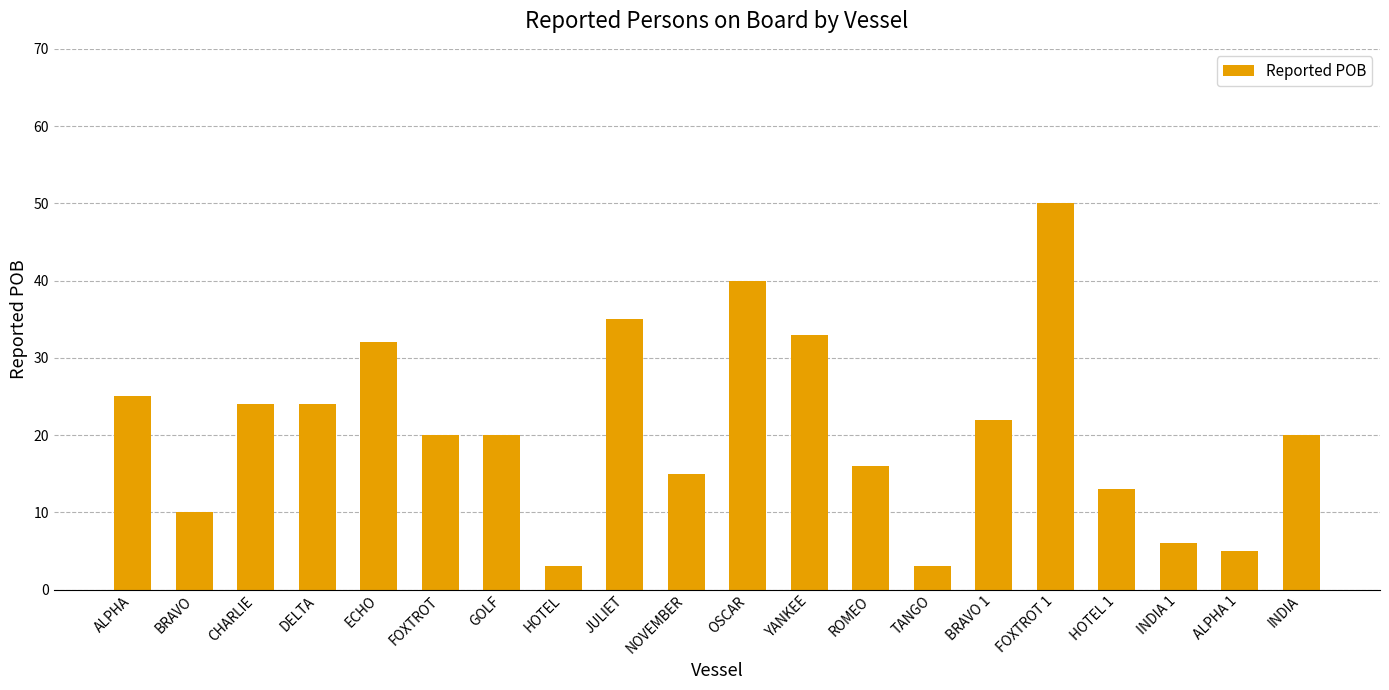

How many data points does each series have?

20